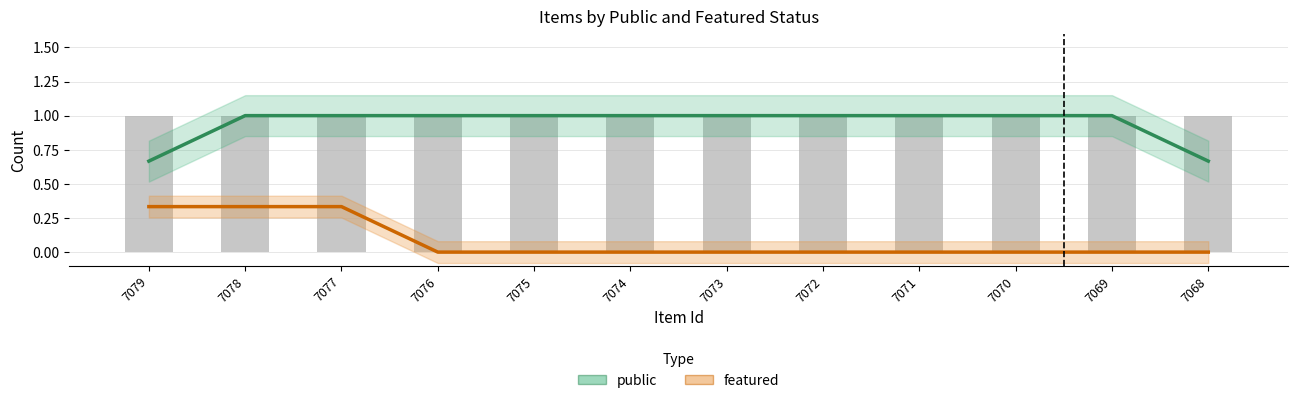

At which category does the chart reach its peak across all series?

7078